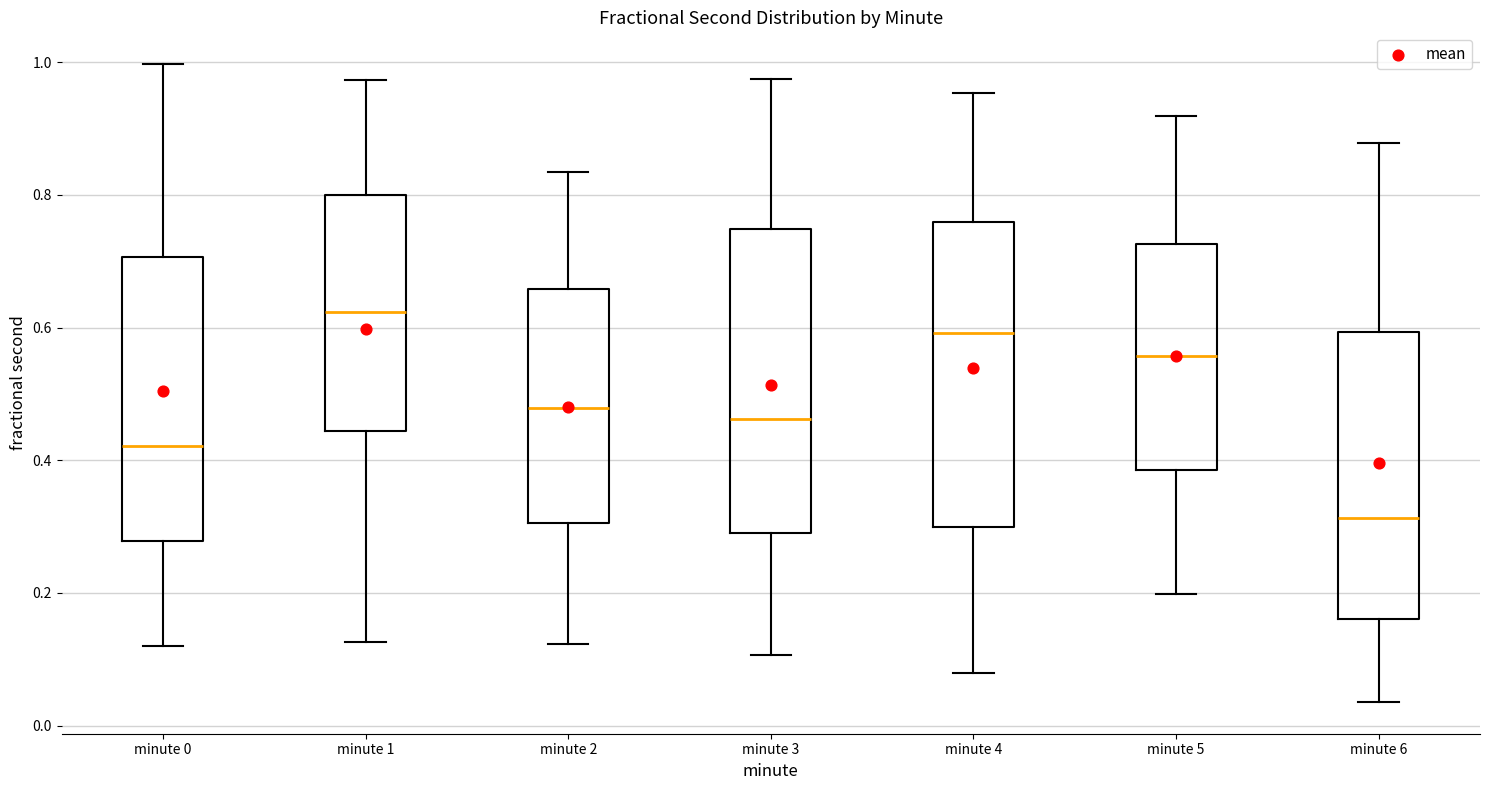

Reading left to right, read every box against the y-axis: the position of its median line, the range the box covers, and the ends of its whiskers. The values are not printed on the chart, so give them approximately, as read against the axis.

minute 0: median 0.42, box 0.28 to 0.70, whiskers 0.12 to 1.00
minute 1: median 0.62, box 0.44 to 0.80, whiskers 0.12 to 0.98
minute 2: median 0.48, box 0.30 to 0.66, whiskers 0.12 to 0.84
minute 3: median 0.46, box 0.28 to 0.74, whiskers 0.10 to 0.98
minute 4: median 0.60, box 0.30 to 0.76, whiskers 0.08 to 0.96
minute 5: median 0.56, box 0.38 to 0.72, whiskers 0.20 to 0.92
minute 6: median 0.32, box 0.16 to 0.60, whiskers 0.04 to 0.88